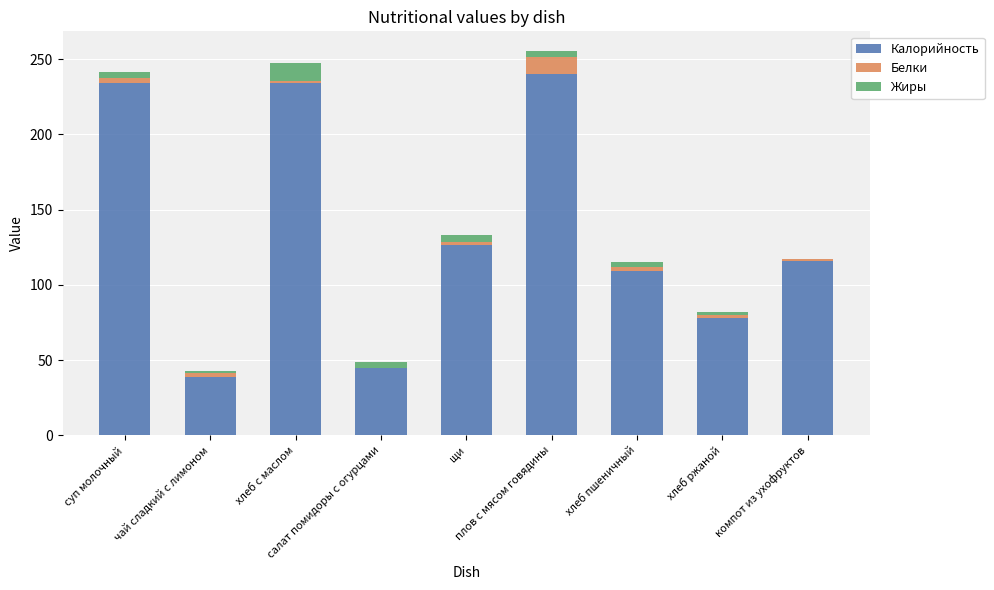

What is the maximum value for Калорийность?

240.0